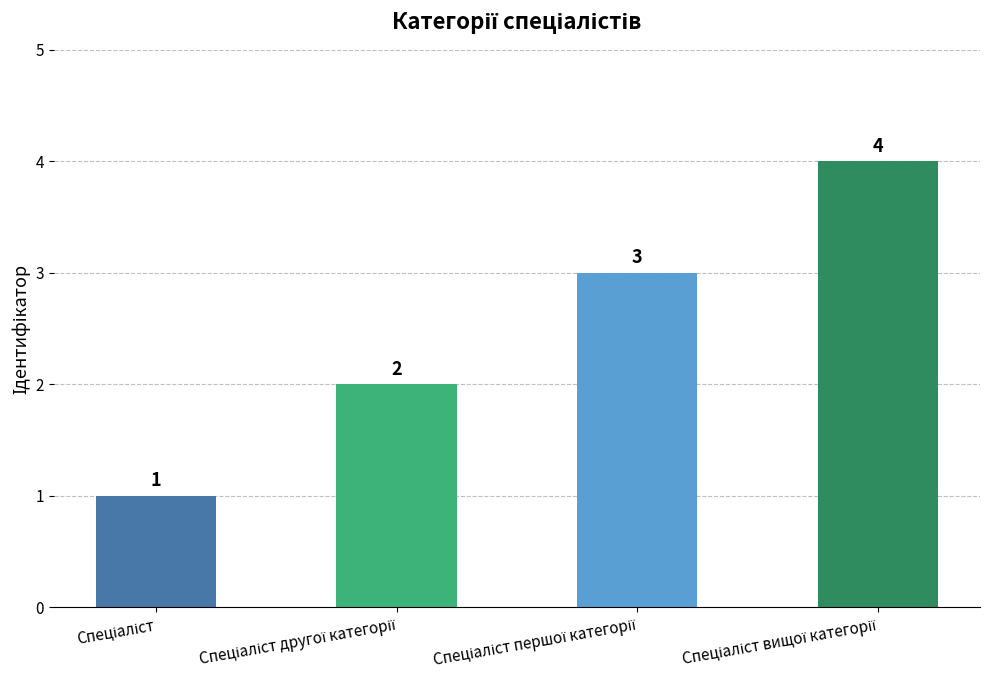

How many values are between 2 and 4?

3